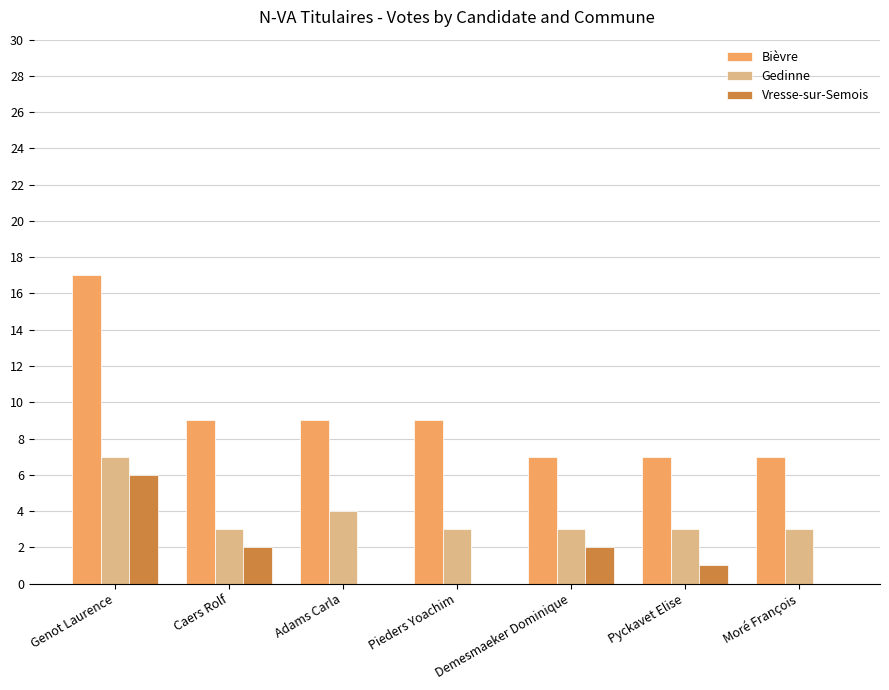

What is the maximum value for Vresse-sur-Semois?

6